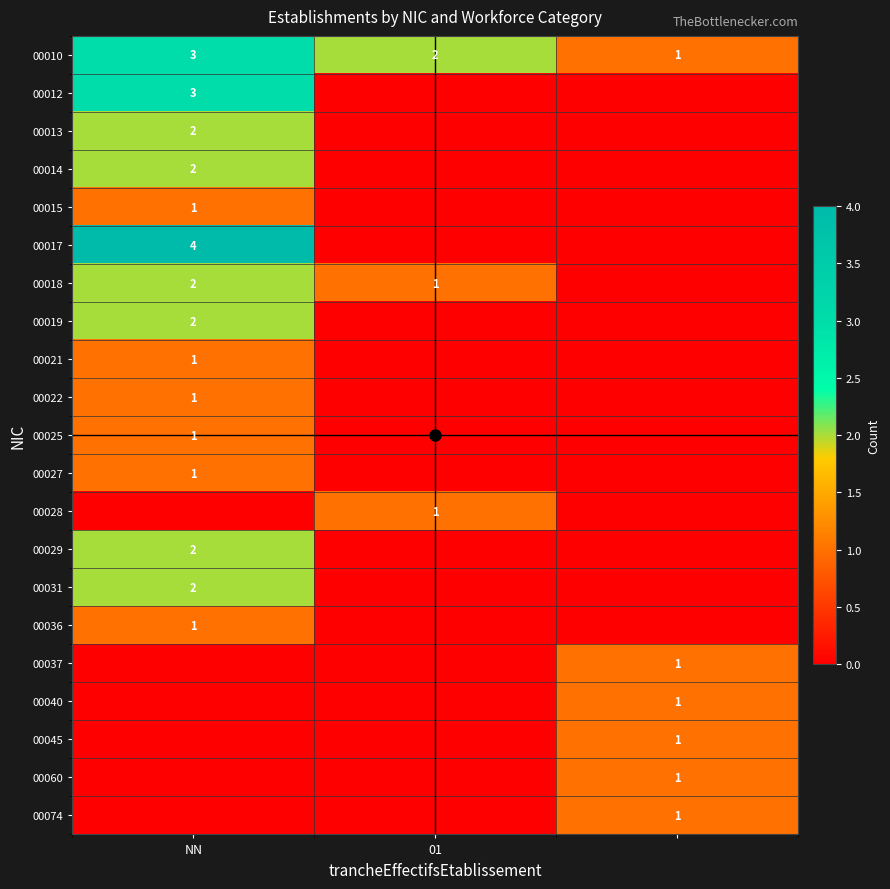

Which series has the largest total across all categories?

00010